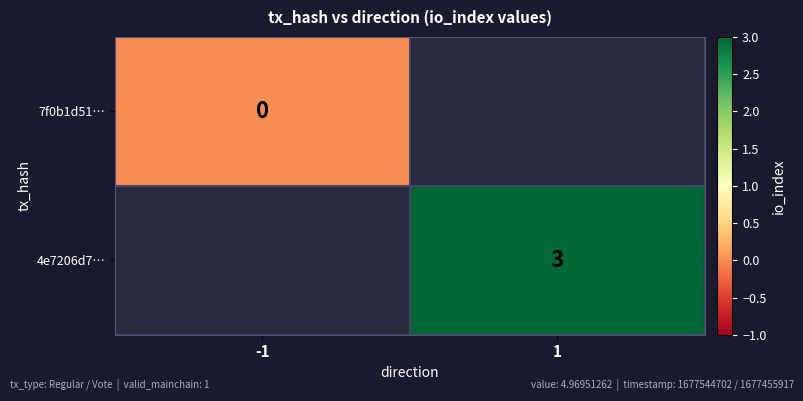

Is the value of 7f0b1d51… at -1 greater than the value of 4e7206d7… at 1?

No